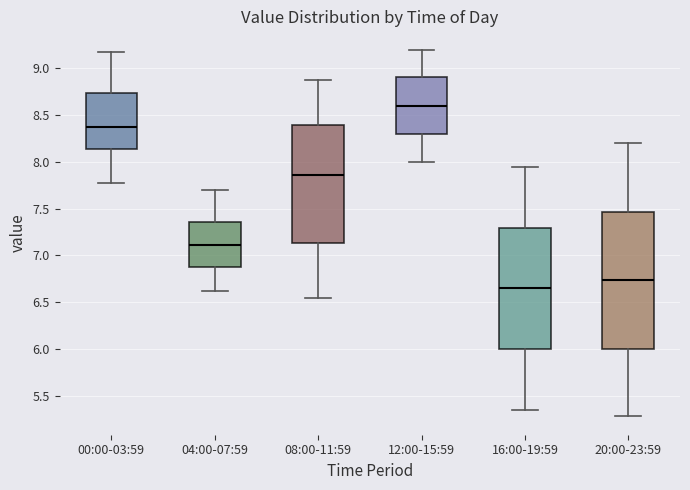

Which box is the tallest, from its lower edge to its upper edge?

20:00-23:59